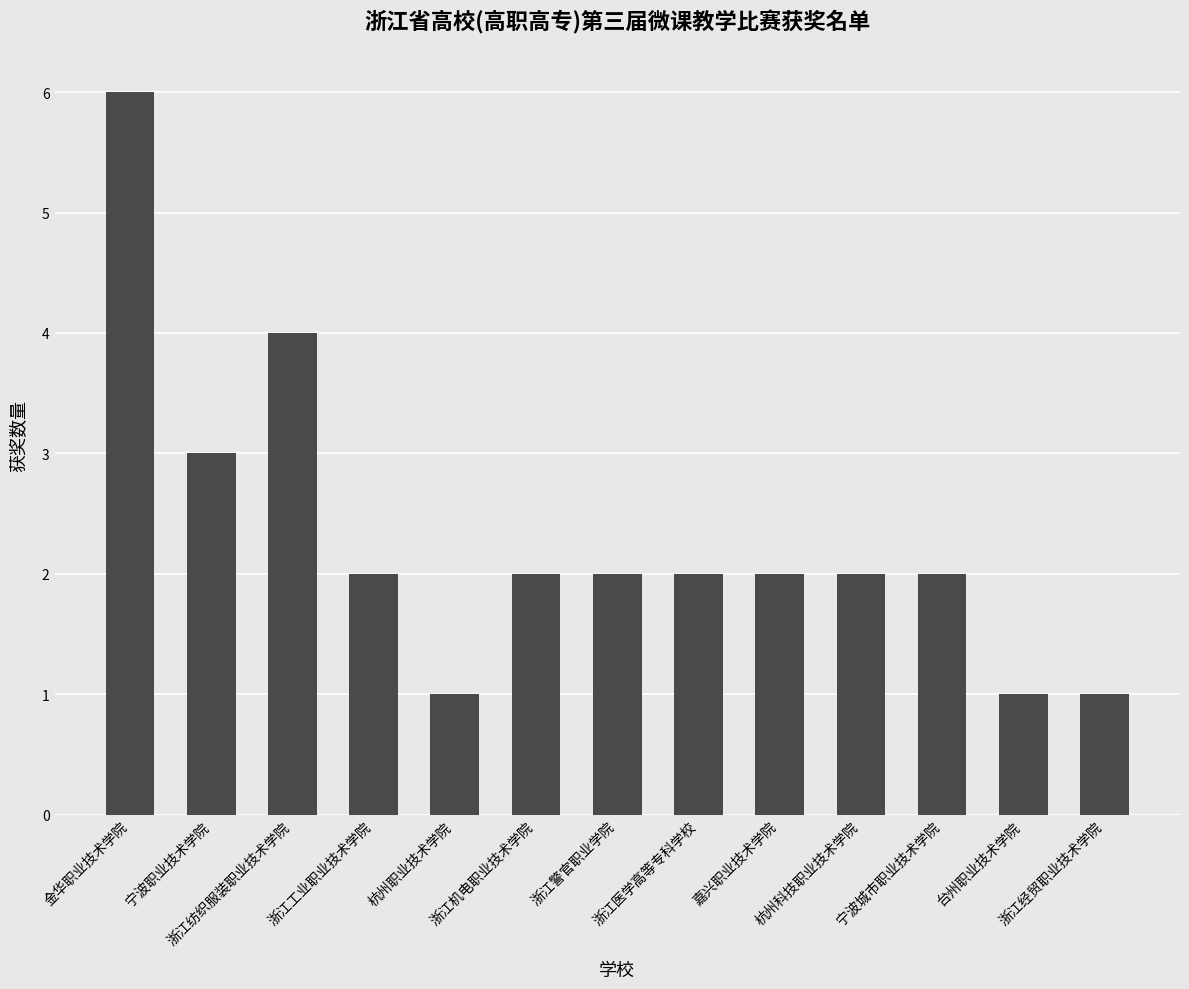

What is the value of the 4th bar from the left?

2